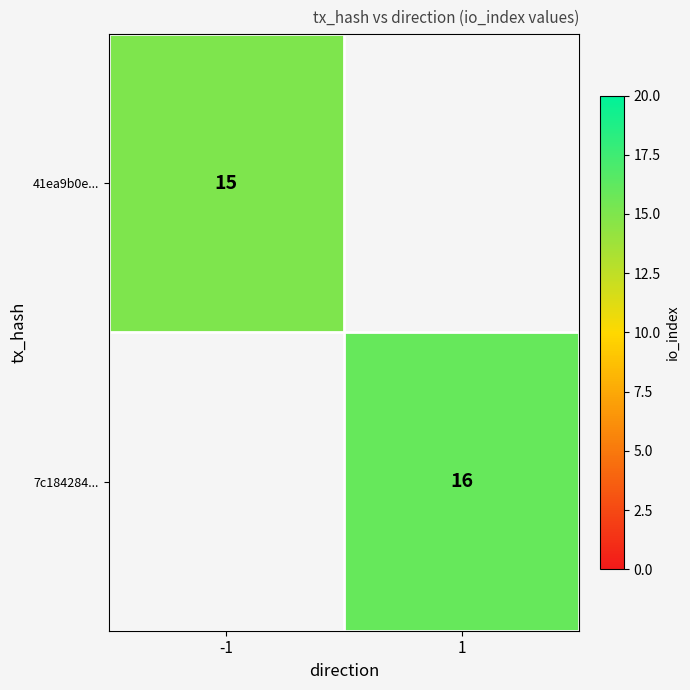

The value of 7c184284... at 1 is 16. True or false?

True